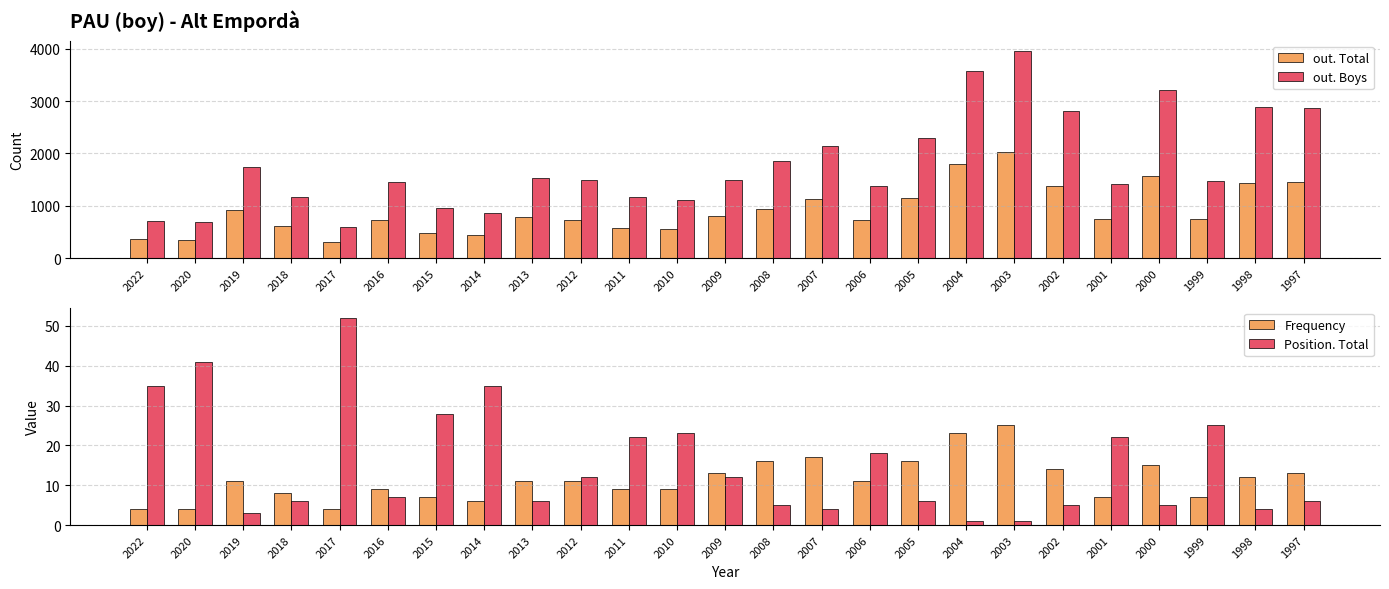

What is the maximum value shown in the chart?

3956